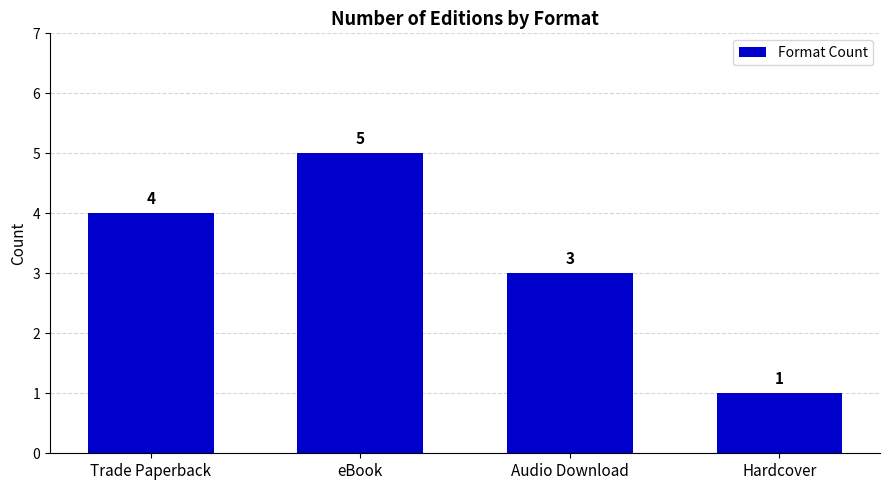

Reading left to right, transcribe all the data shown in this chart.

4	5	3	1